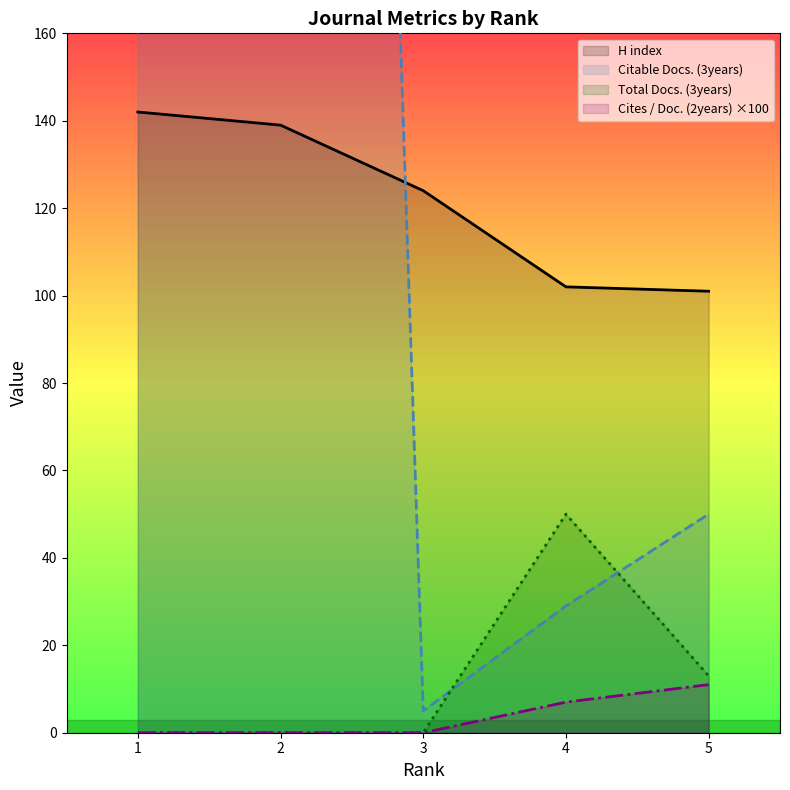

True or false: Cites / Doc. (2years) ×100 and Total Docs. (3years) cross at least once.

False